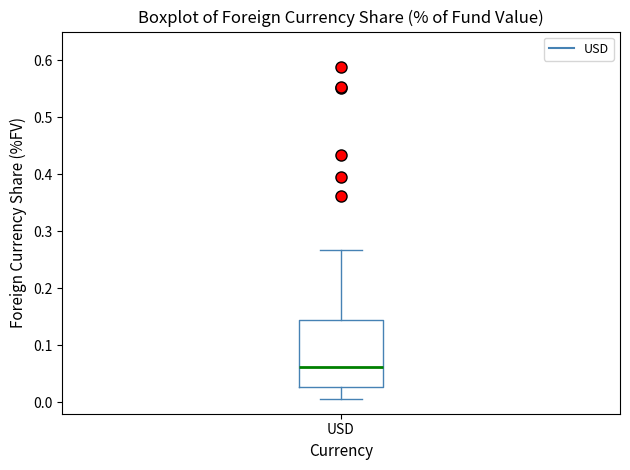

Transcribe this box plot: give where the median line is, the range the box spans, and where the two whiskers end, as read against the y-axis. The values are not printed on the chart, so give them approximately, as read against the axis.

median 0.06, box 0.03 to 0.14, whiskers 0.01 to 0.27